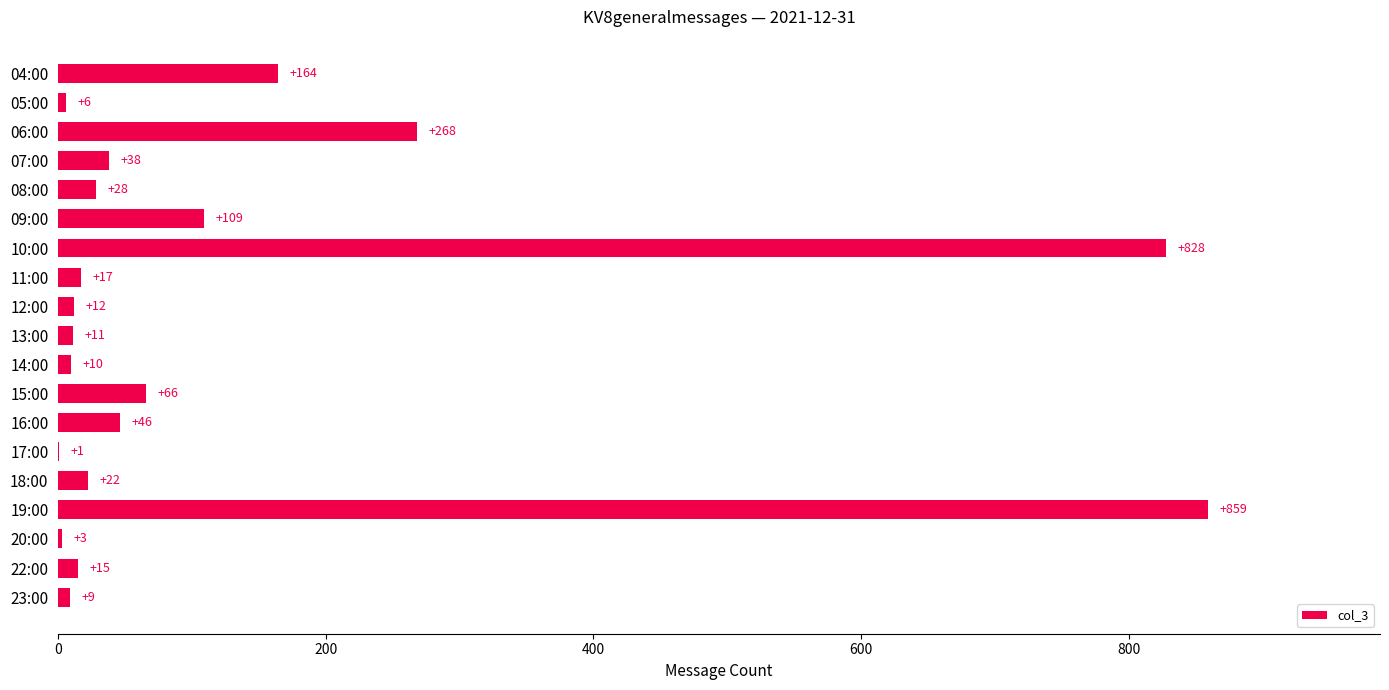

What is the sum of the values at 11:00 and 23:00?

26